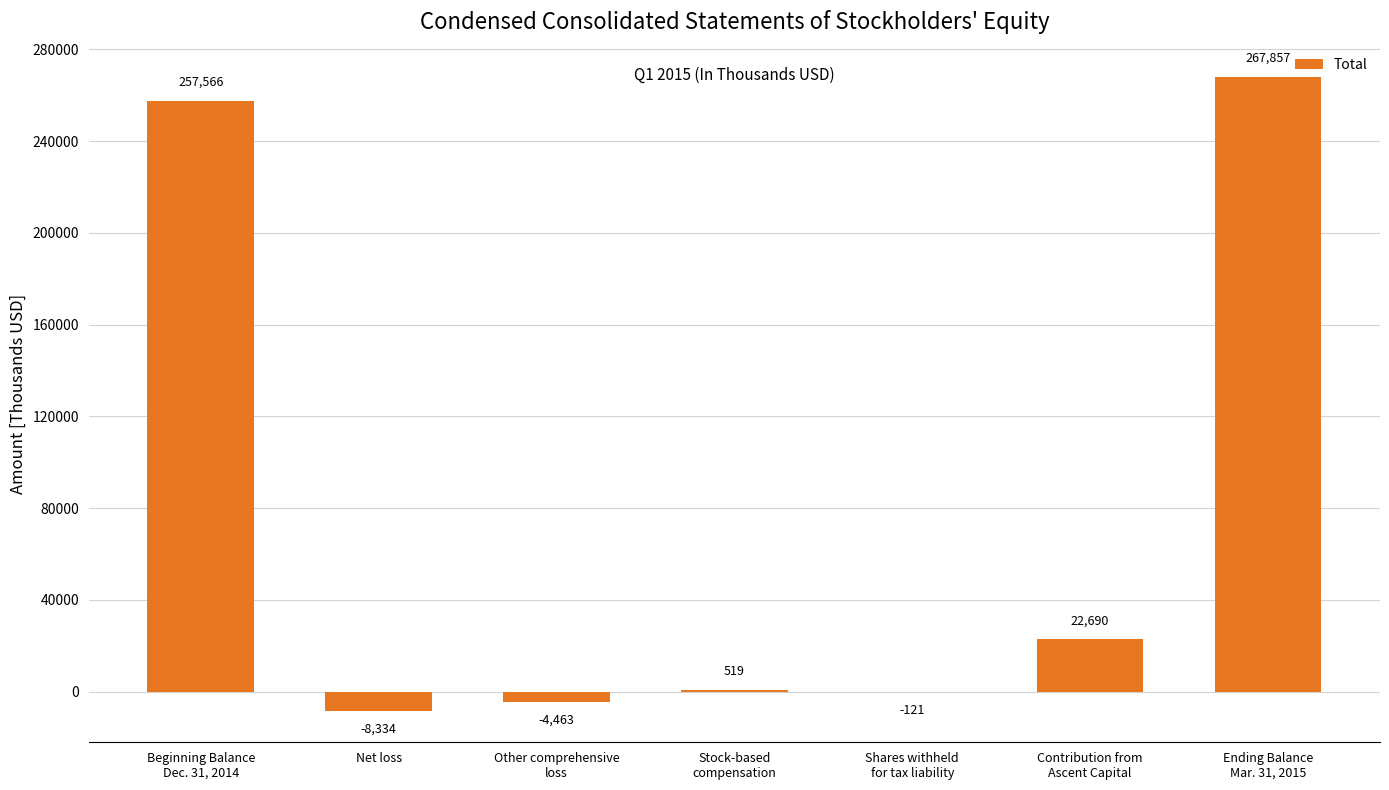

How many categories are shown in the chart?

7